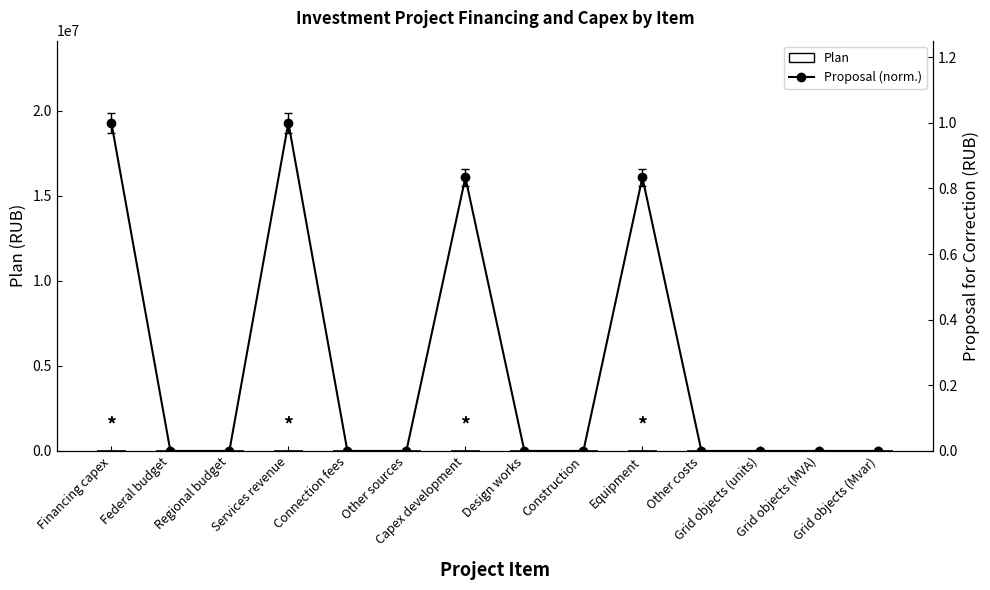

What is the label of the 12th bar from the left?

Grid objects (units)